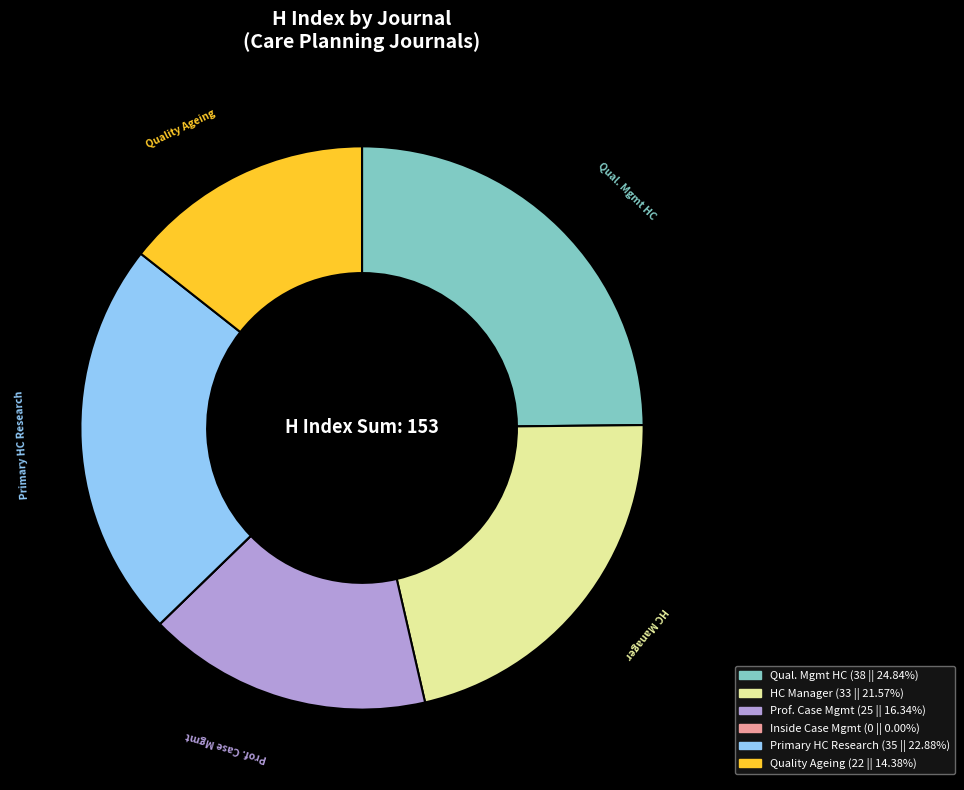

Is there any slice that represents more than half of the pie?

No